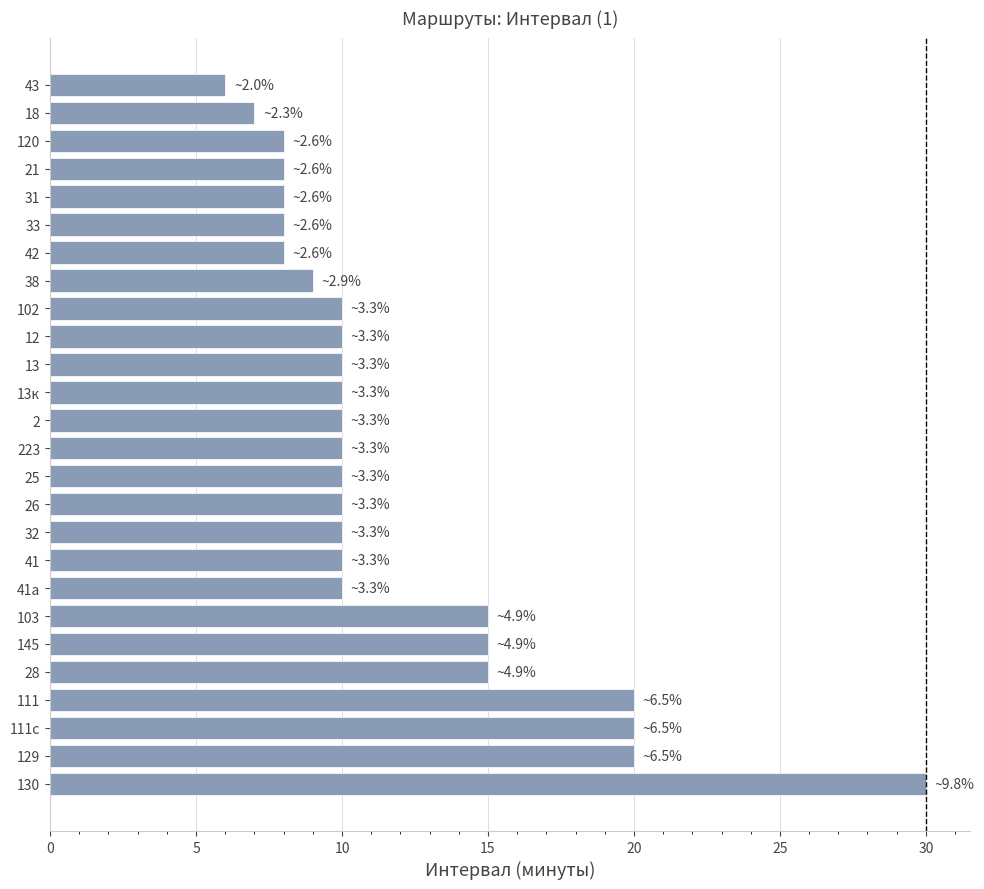

At which category does the chart reach its peak across all series?

130